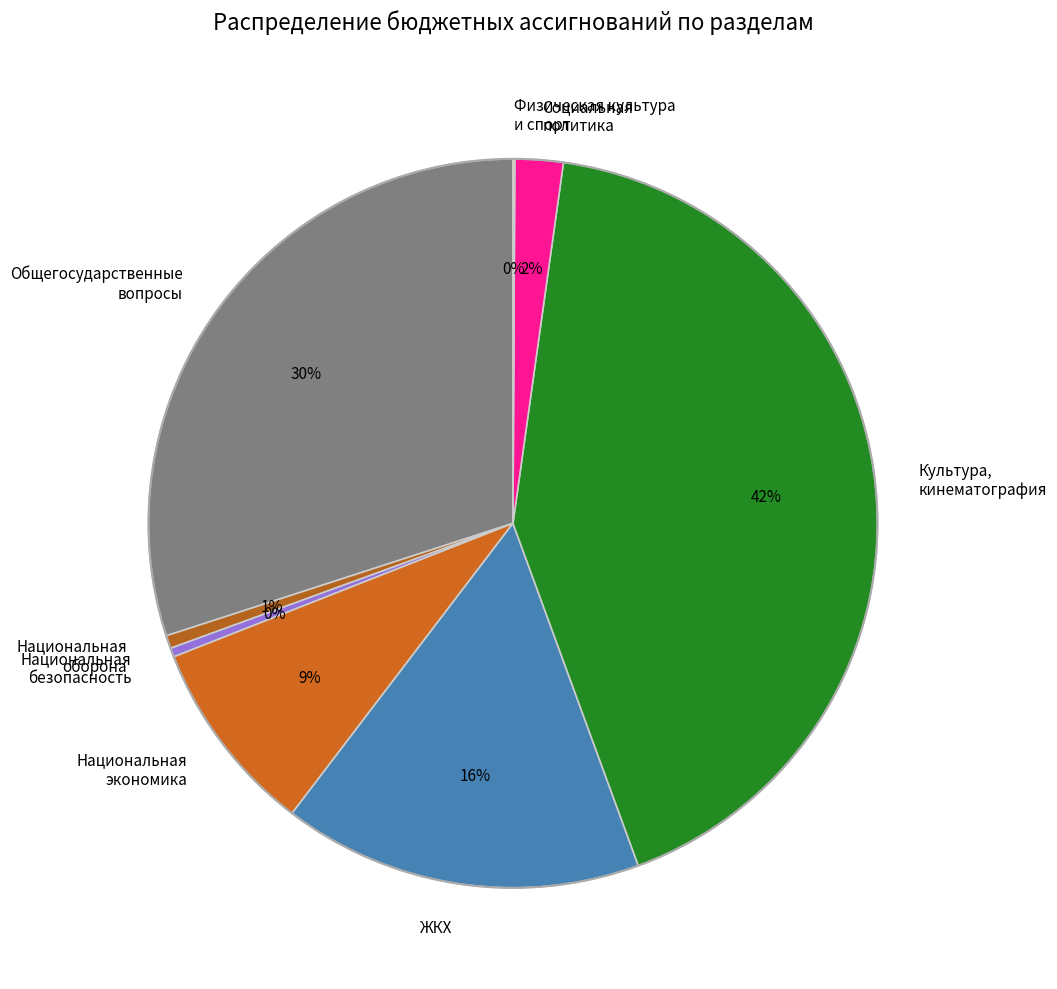

Is the sum of Национальная безопасность and Социальная политика greater than half?

No